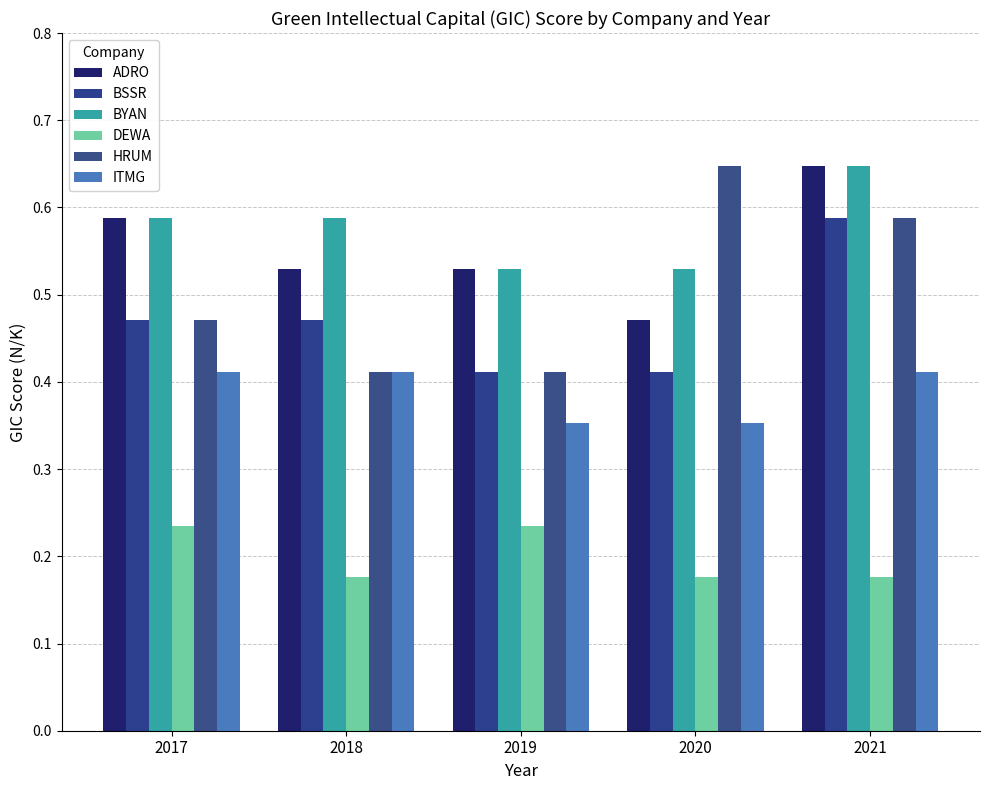

What is the lowest value of the DEWA series?

0.2